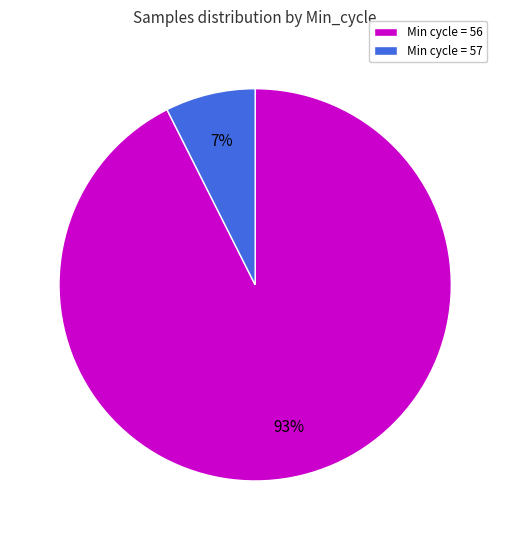

Is there a majority slice in this chart?

Yes